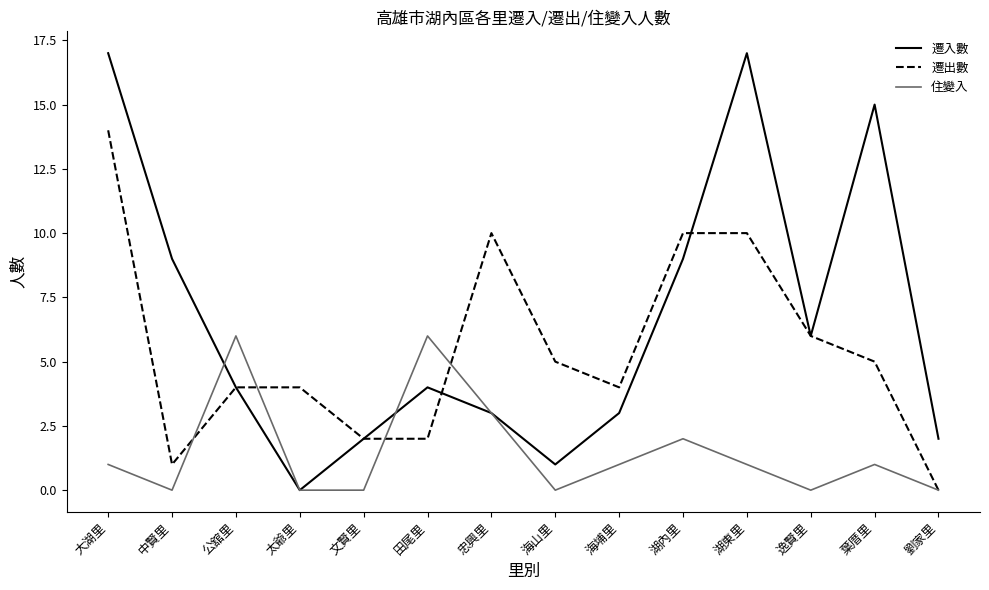

What is the total value across all series at 逸賢里?

12